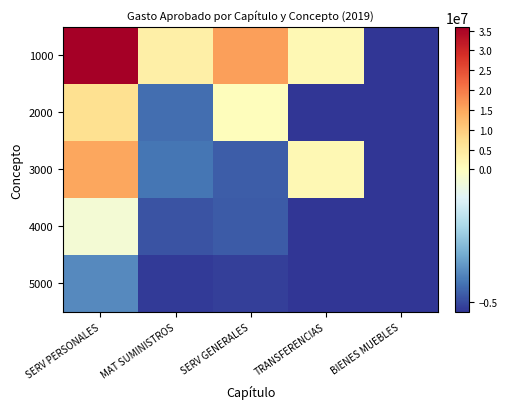

How many series are shown in this chart?

5